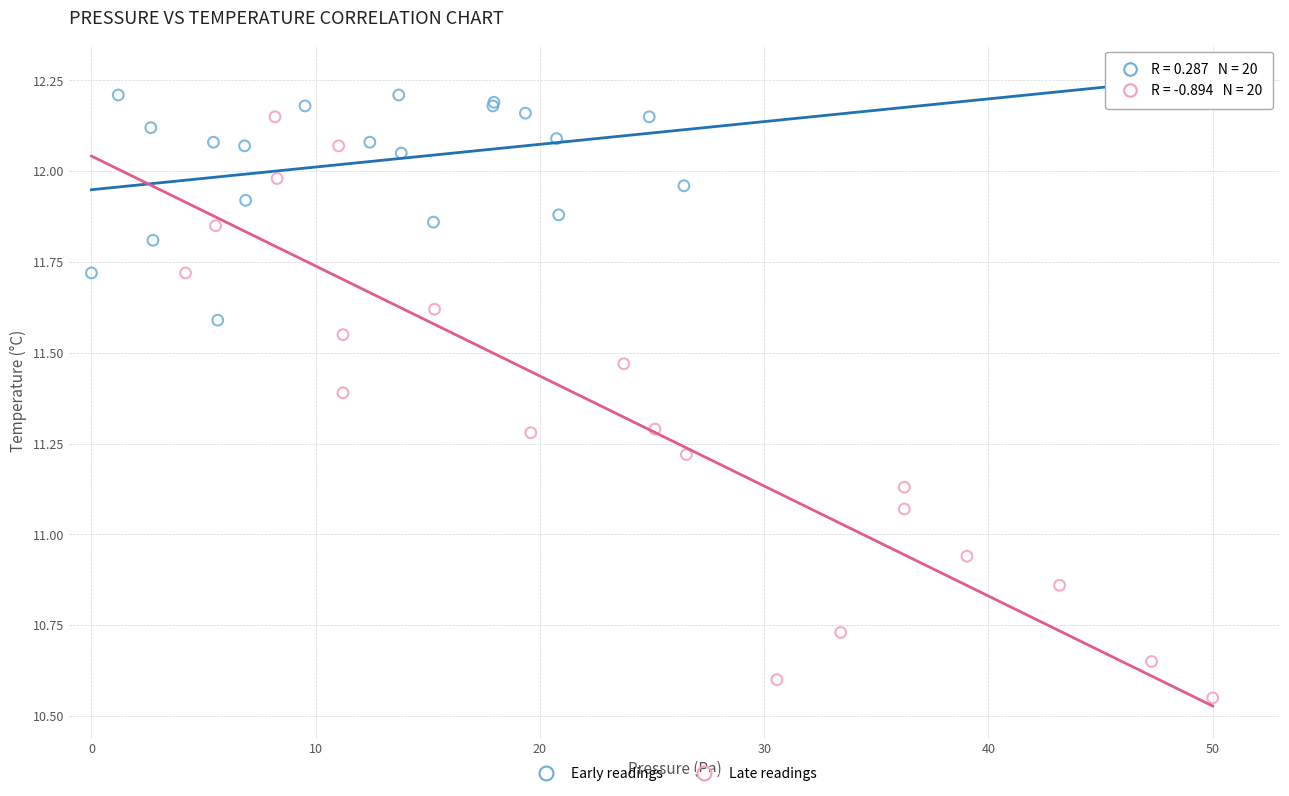

Which series contains the highest Y value?

Early readings